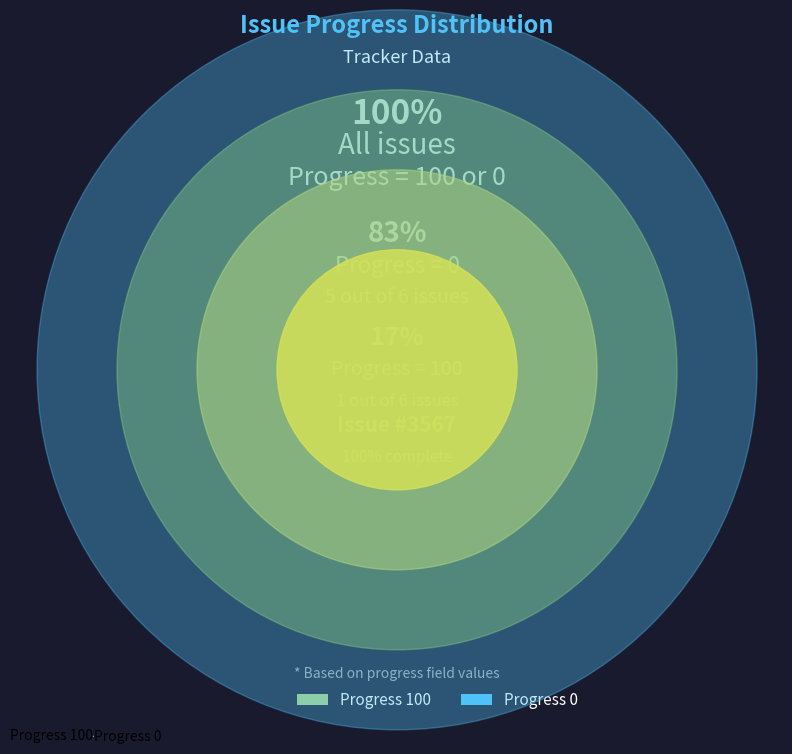

How many segments does this pie chart have?

2